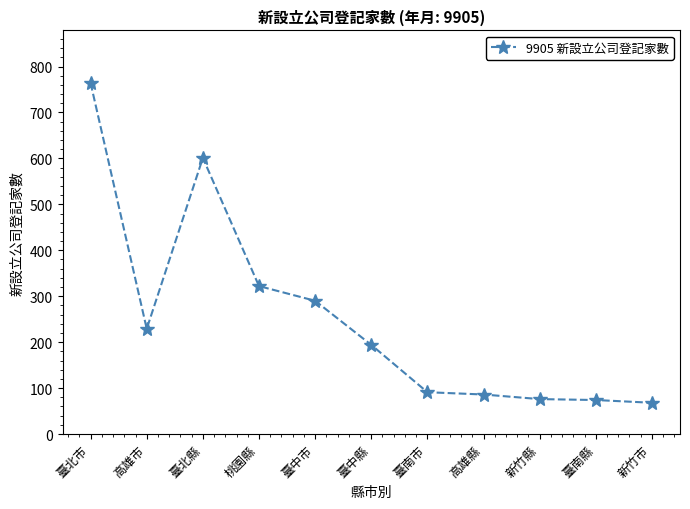

What is the greatest value displayed?

764